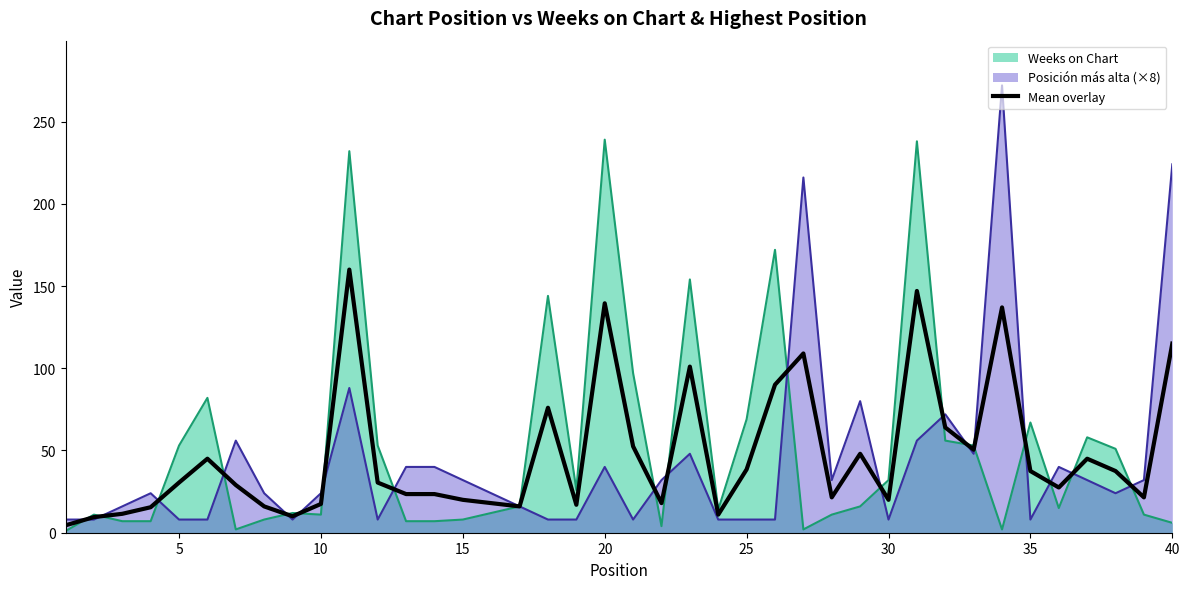

Rank the series by their maximum value, from highest to lowest.

Posición más alta (×8), Weeks on Chart, Mean overlay